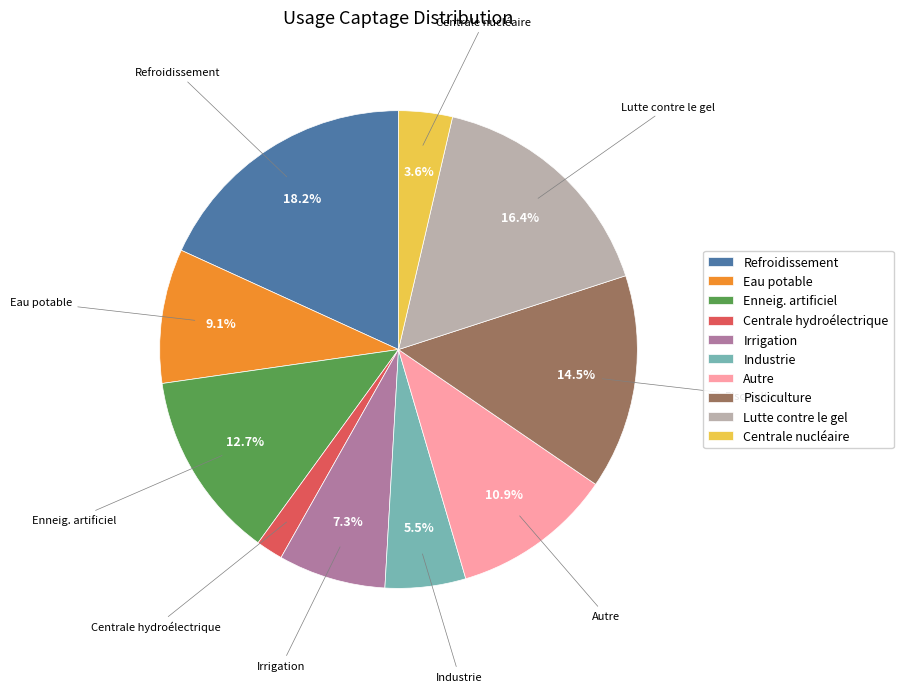

Is it true that Centrale hydroélectrique is 2% of the pie?

True